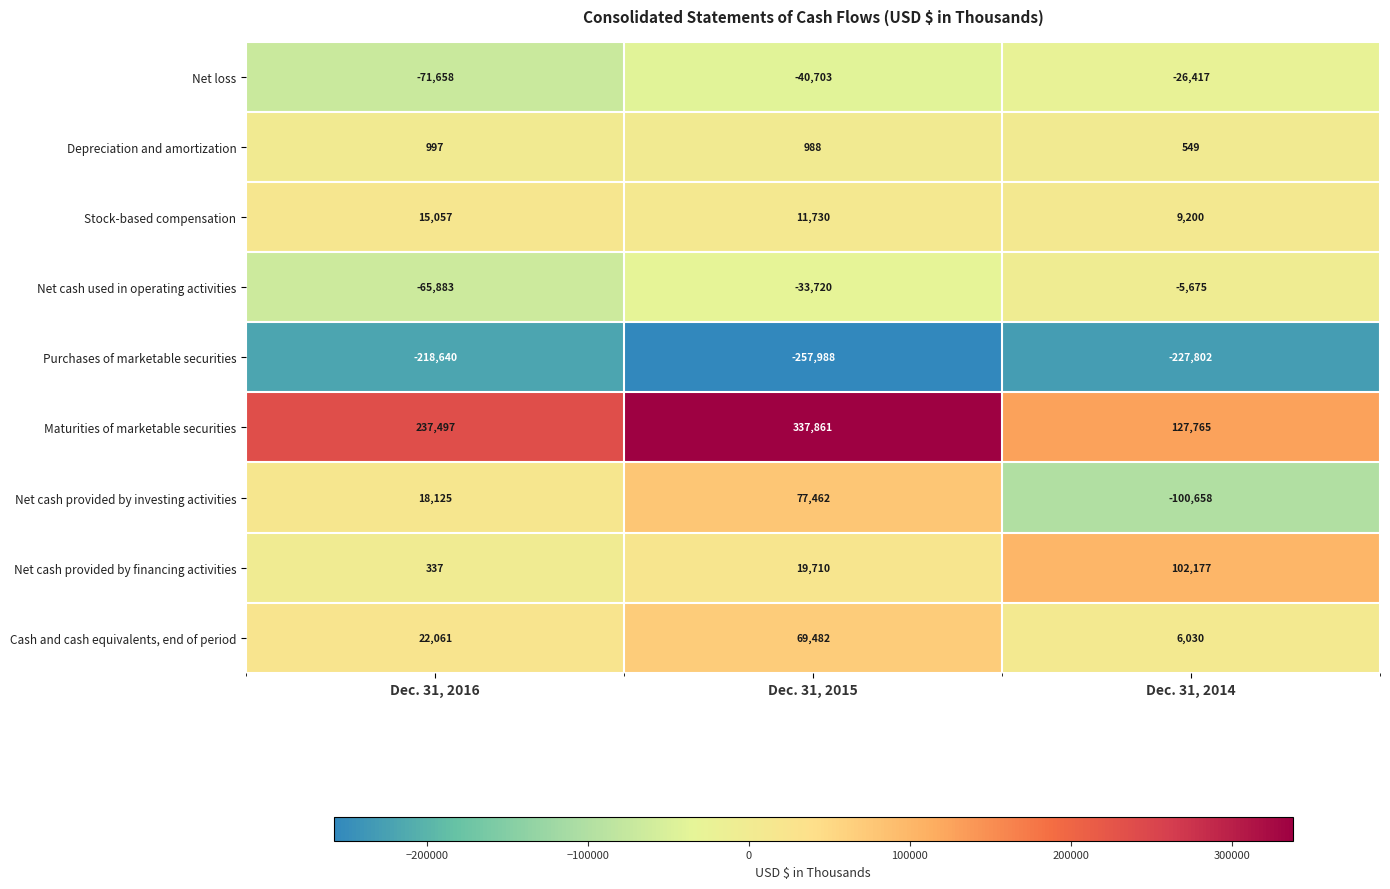

The value of Maturities of marketable securities at Dec. 31, 2014 is 209199. True or false?

False